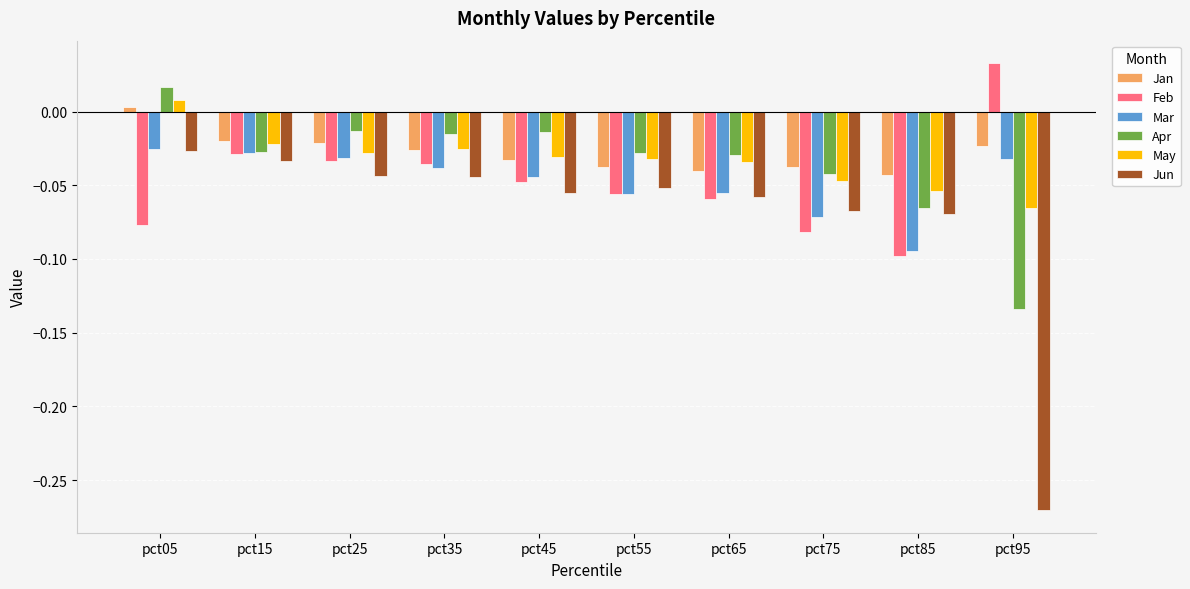

Which series has the widest spread of values?

Jun